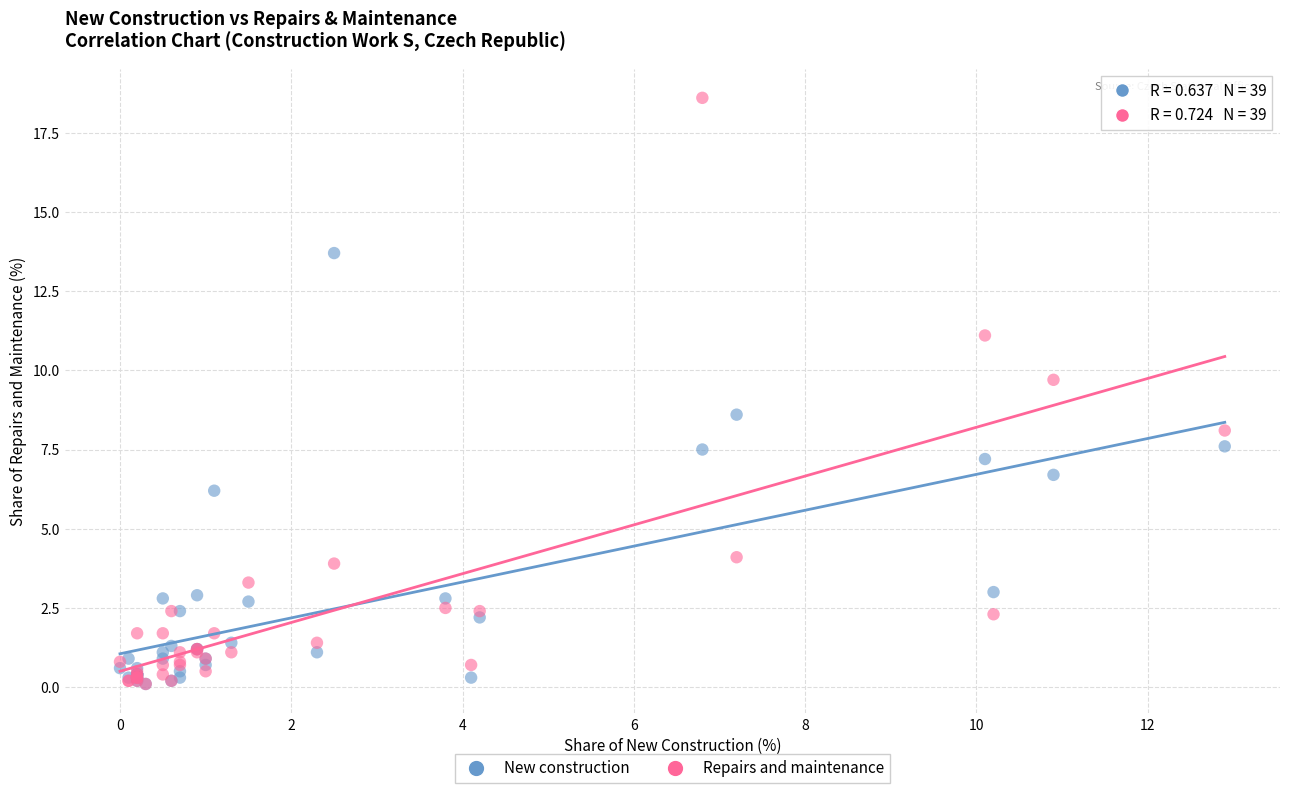

What are all the series names shown in the legend?

New construction, Repairs and maintenance